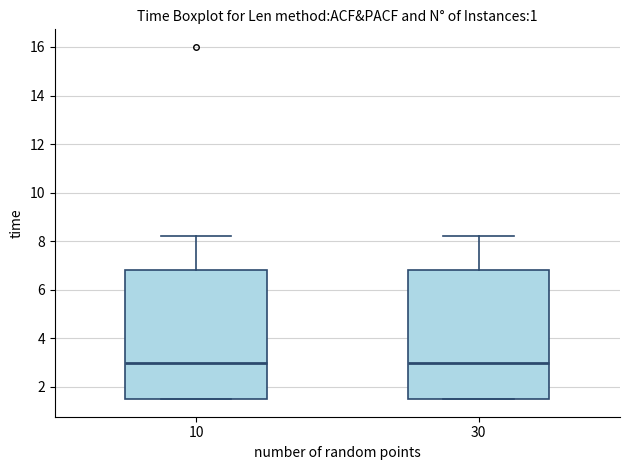

Where does the median line of the box at x = 10 sit on the y-axis? The values are not printed on the chart, so give them approximately, as read against the axis.

3.0